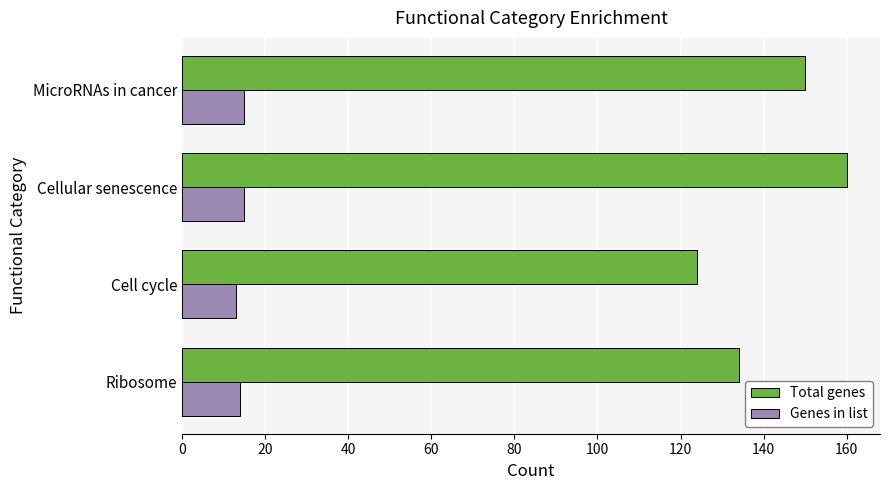

What is the difference between the maximum and minimum values in the Total genes series?

36